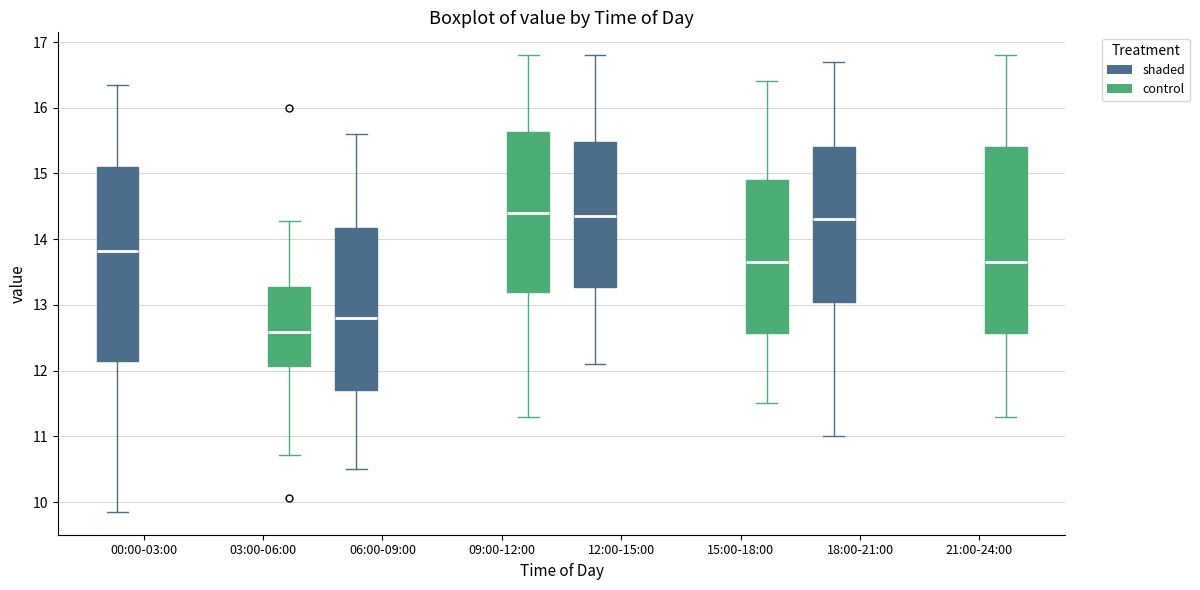

Which box's median line is the lowest?

00:00-03:00 (control)